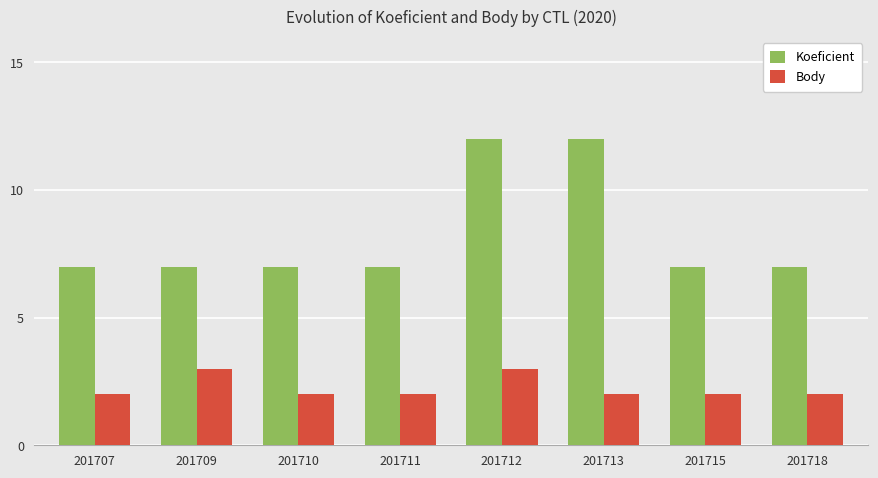

Rank the series by their average value, from lowest to highest.

Body, Koeficient